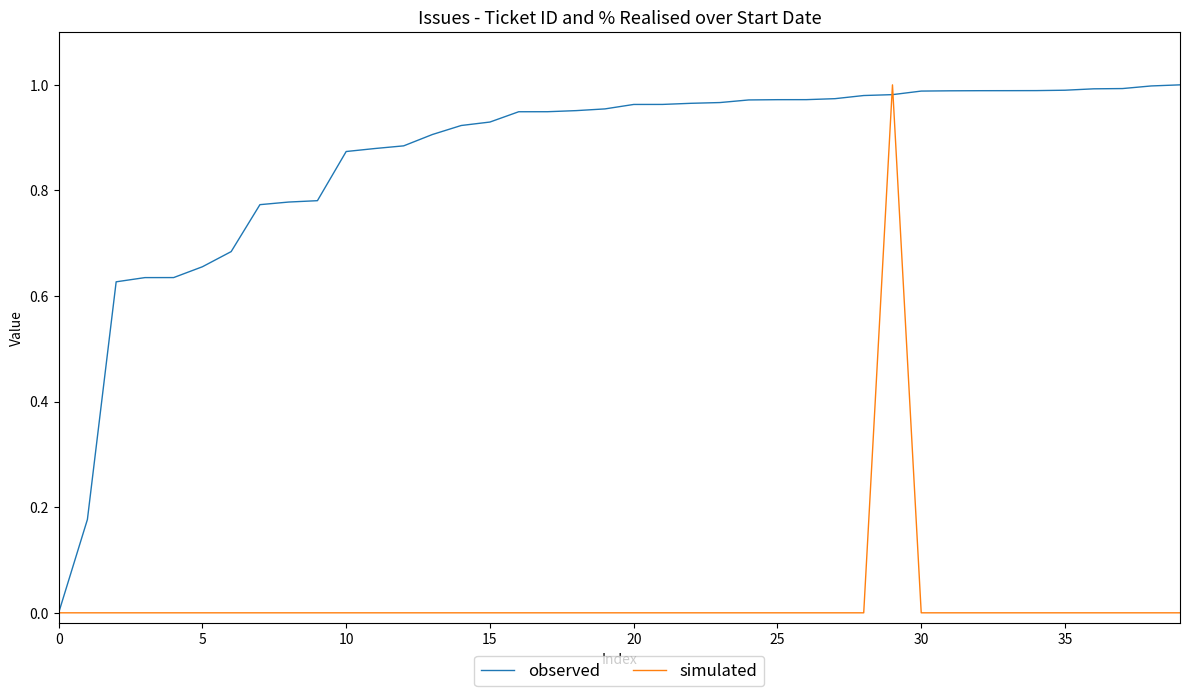

Rank the series by their average value, from lowest to highest.

simulated, observed